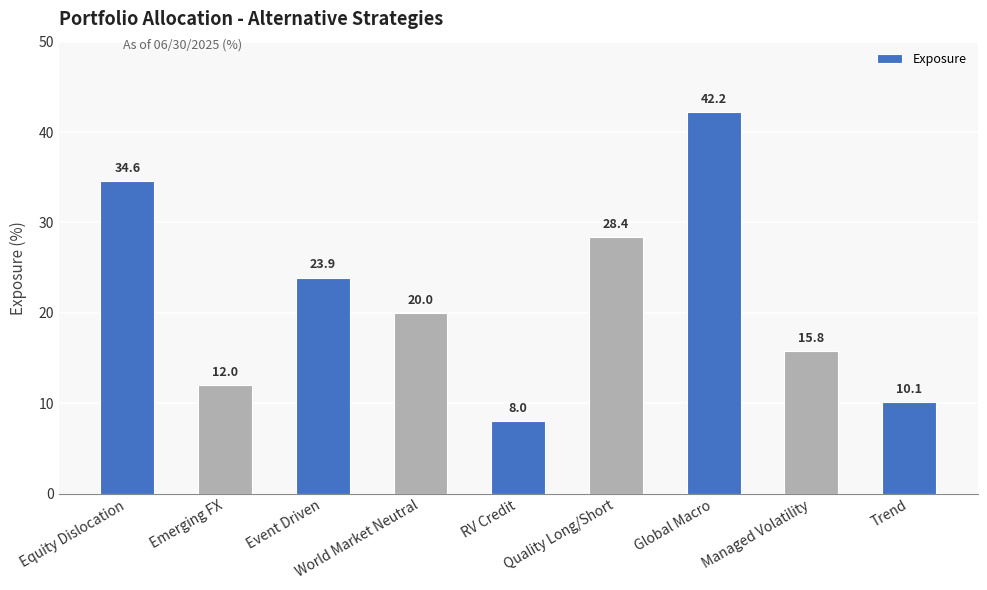

What is the difference between the maximum and second lowest values?

32.1